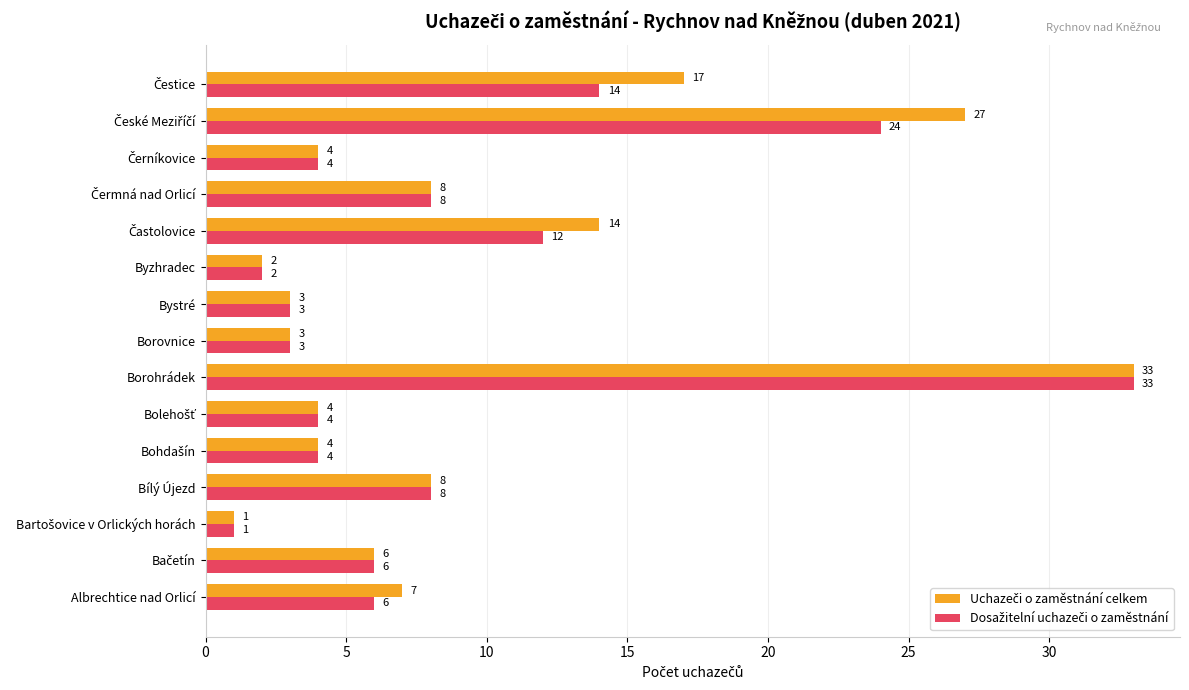

Which label corresponds to the largest value in the chart?

Borohrádek